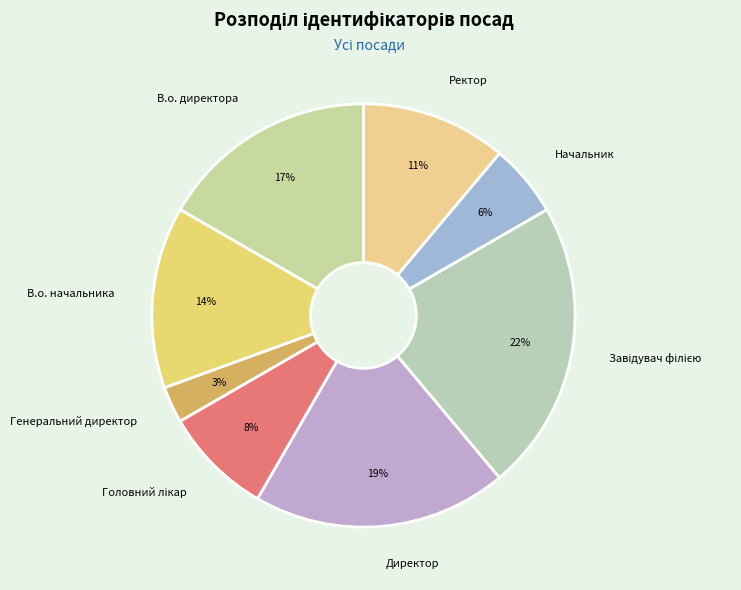

Do Директор and Генеральний директор together represent more than half of the pie?

No